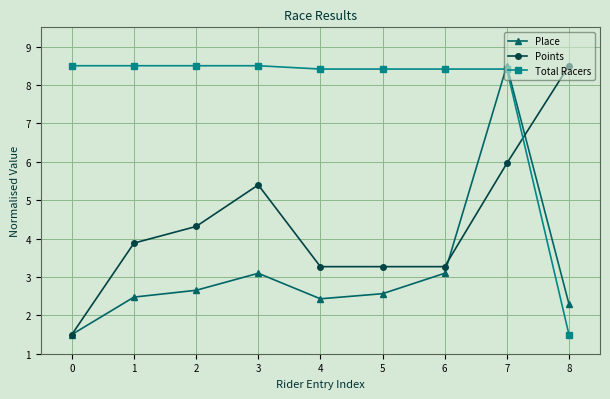

What is the difference between the maximum and minimum values in the Total Racers series?

7.0